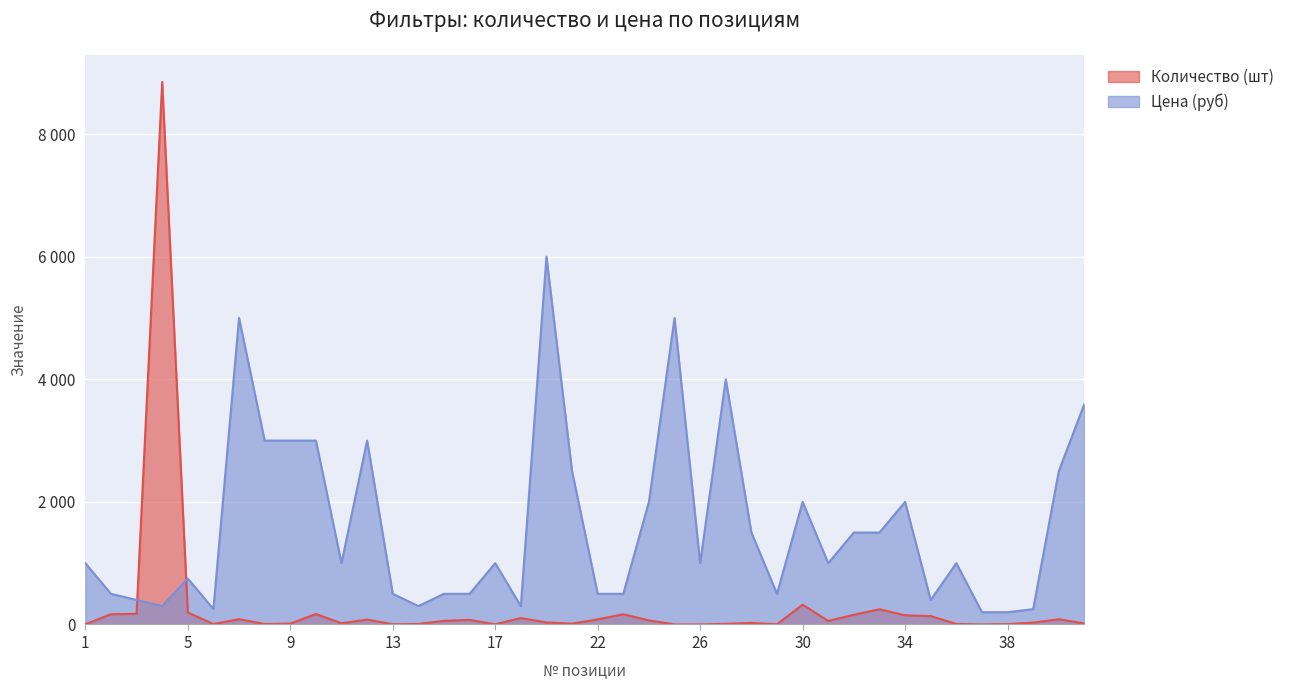

At which label does Цена (руб) first exceed 1000?

7